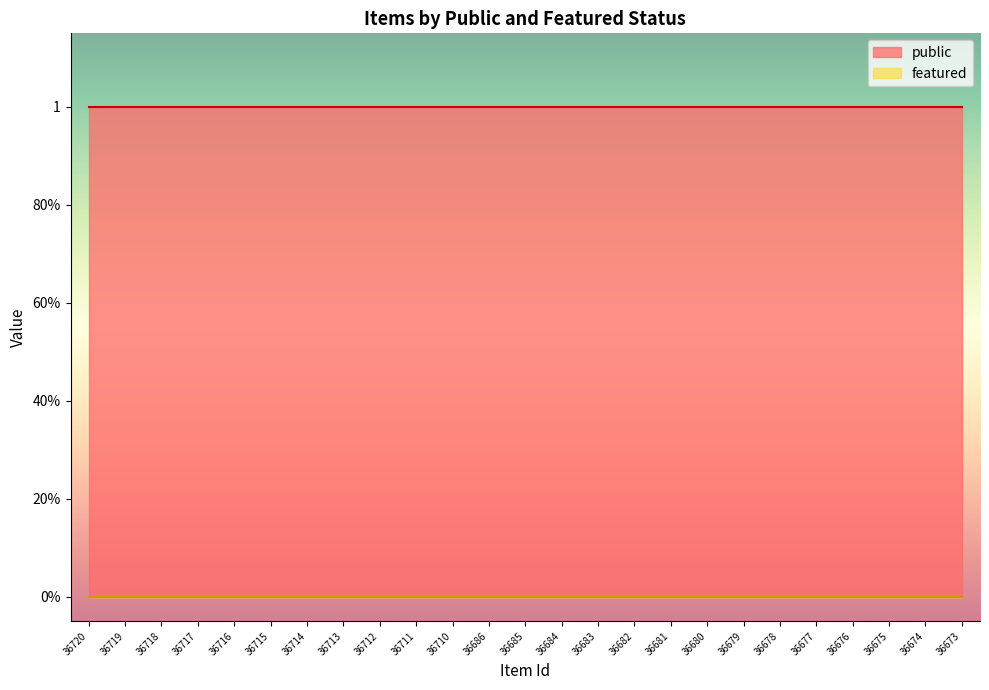

True or false: public has a value of 1 at 36676.

True